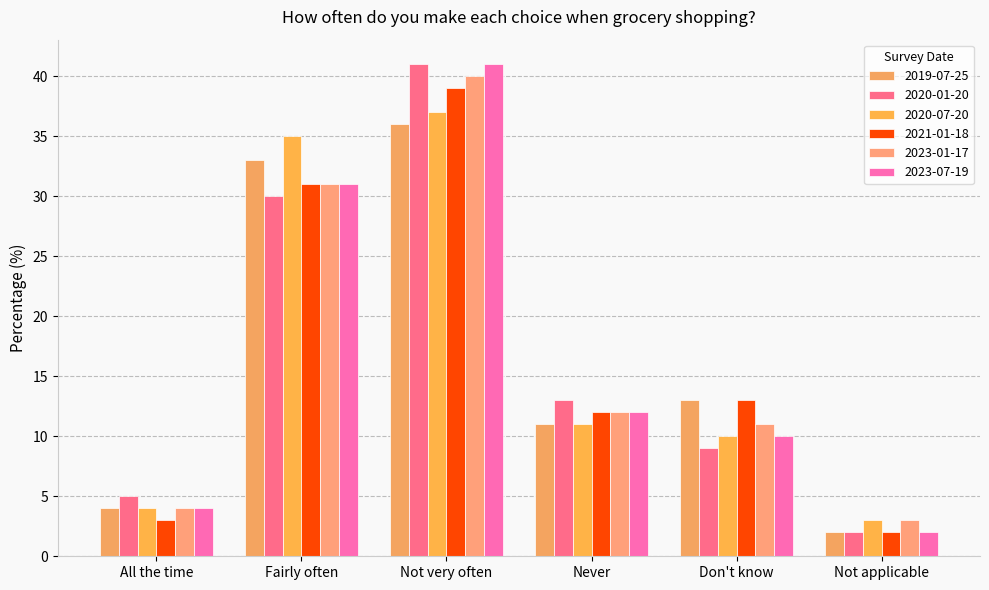

The value of 2023-01-17 at Fairly often is 31. True or false?

True